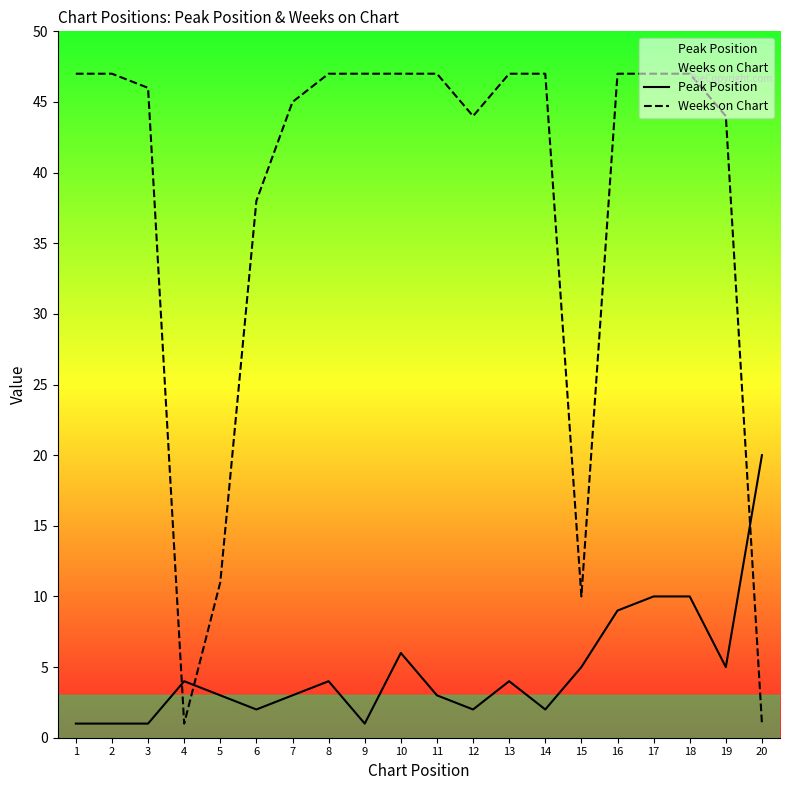

How many data points does each series have?

20